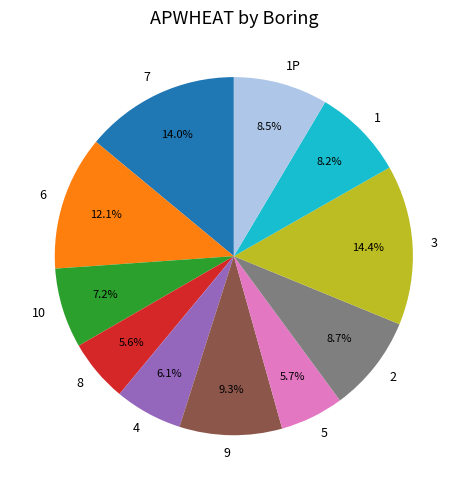

What percentage is the 2 slice, to the nearest percent?

9%